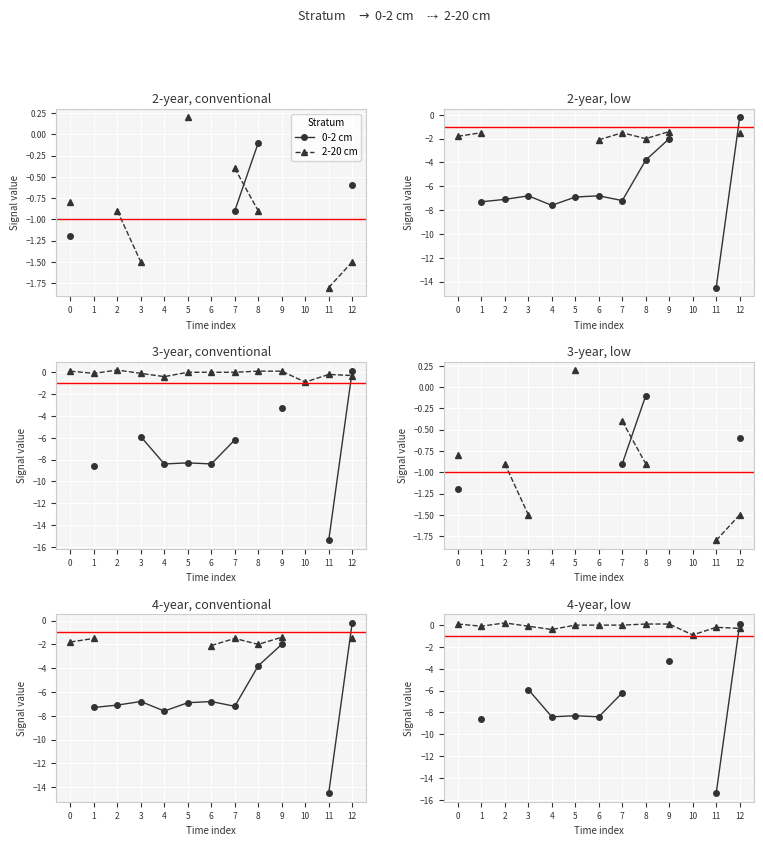

How many negative values does the 2-20 cm series have?

6